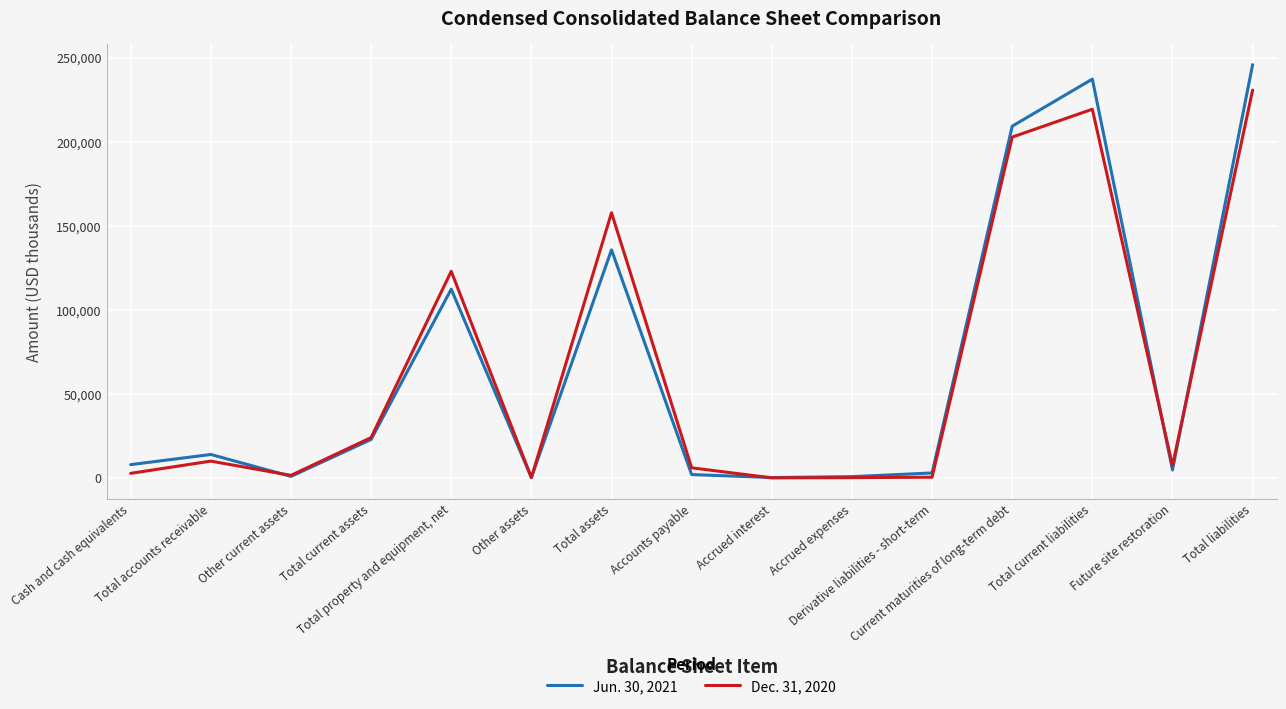

What is the total value across all series at Accrued expenses?

1063